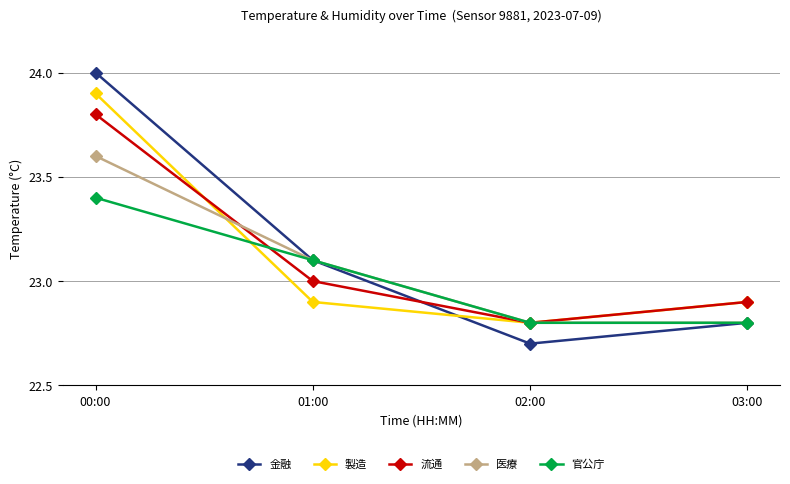

What is the difference between the 流通 values at 00:00 and 01:00?

0.8